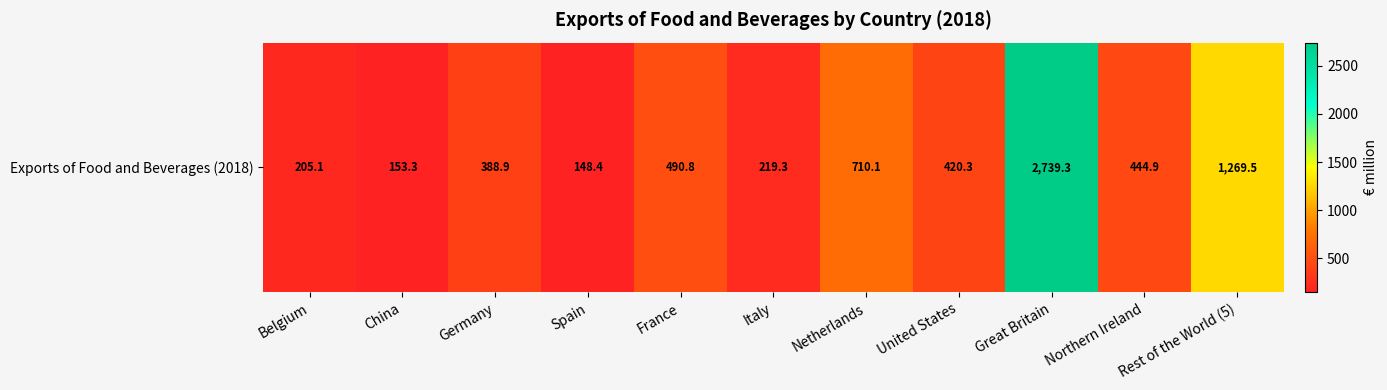

What is the minimum value shown in the chart?

148.4